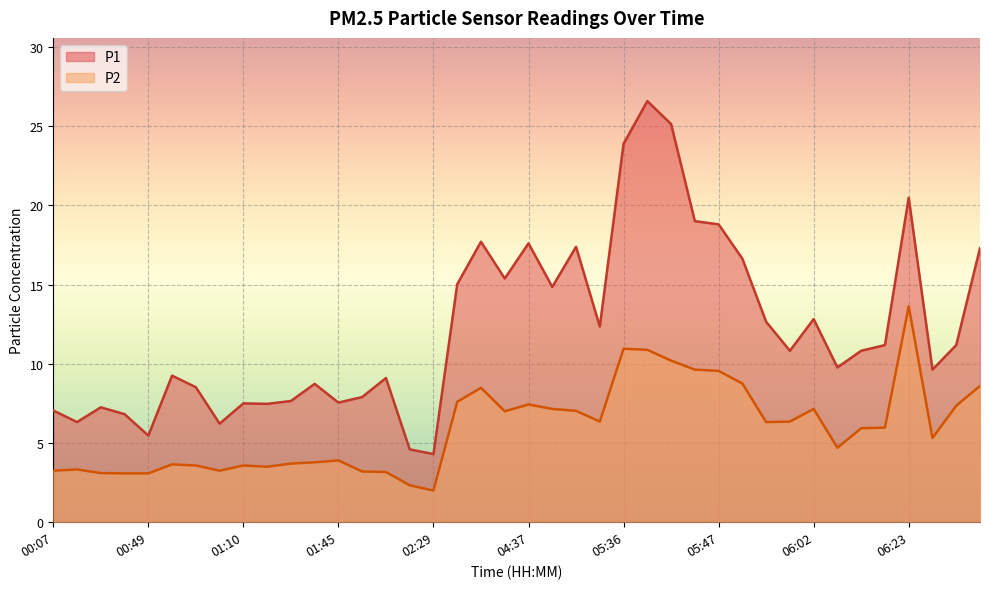

Rank the series by their maximum value, from lowest to highest.

P2, P1